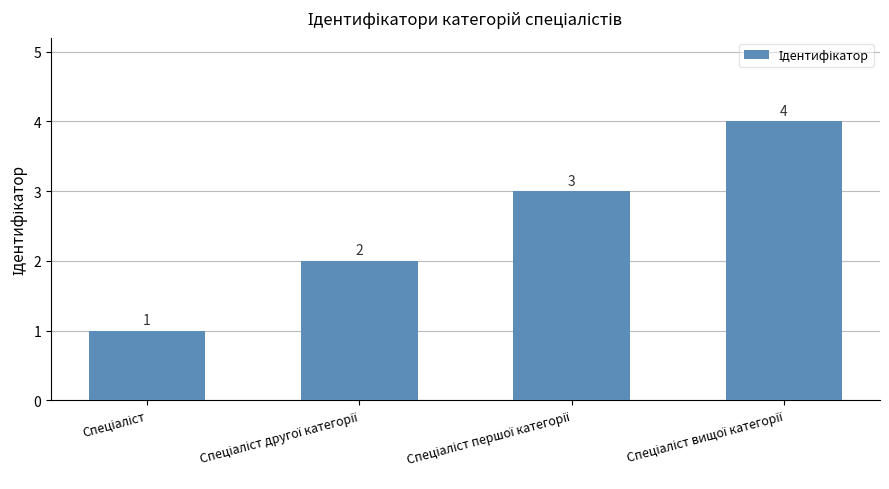

What is the value of the 3rd bar from the left?

3